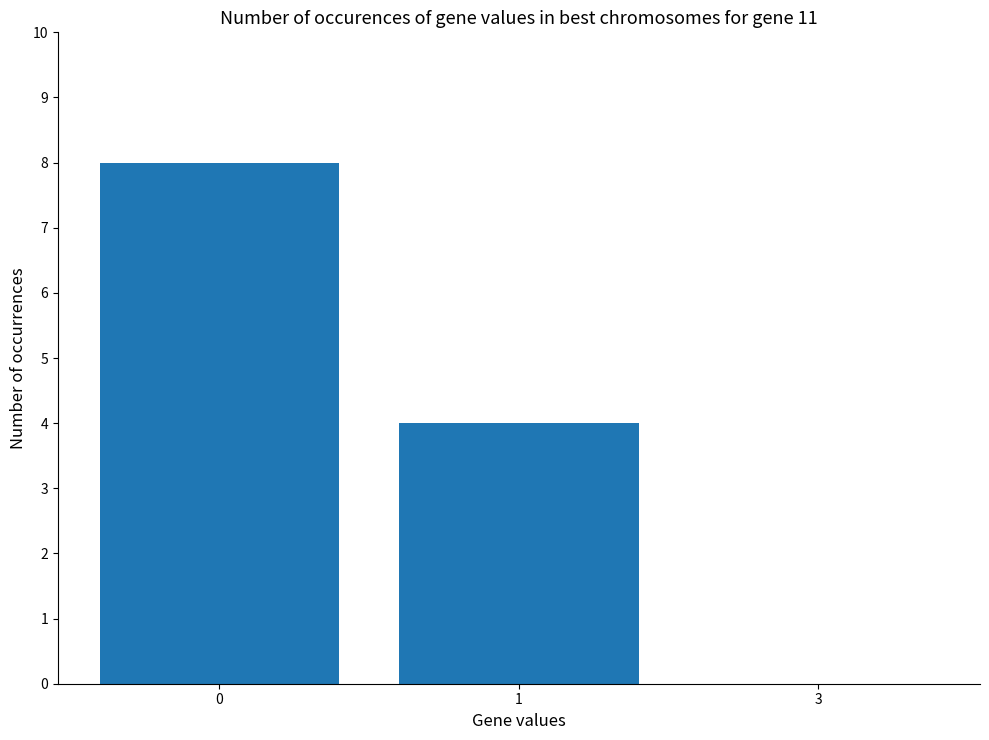

What is the sum of all values?

12